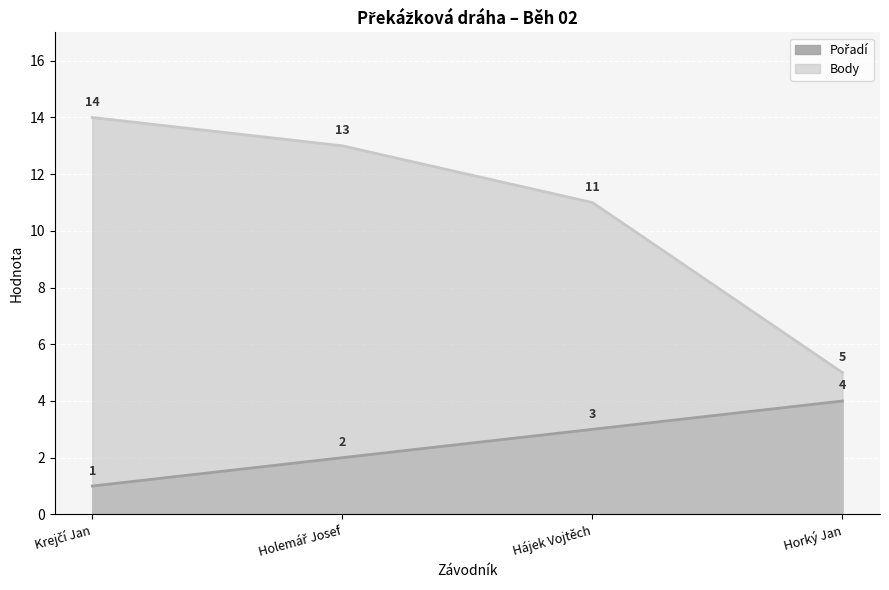

What is the label of the 3rd point from the right?

Holemář Josef